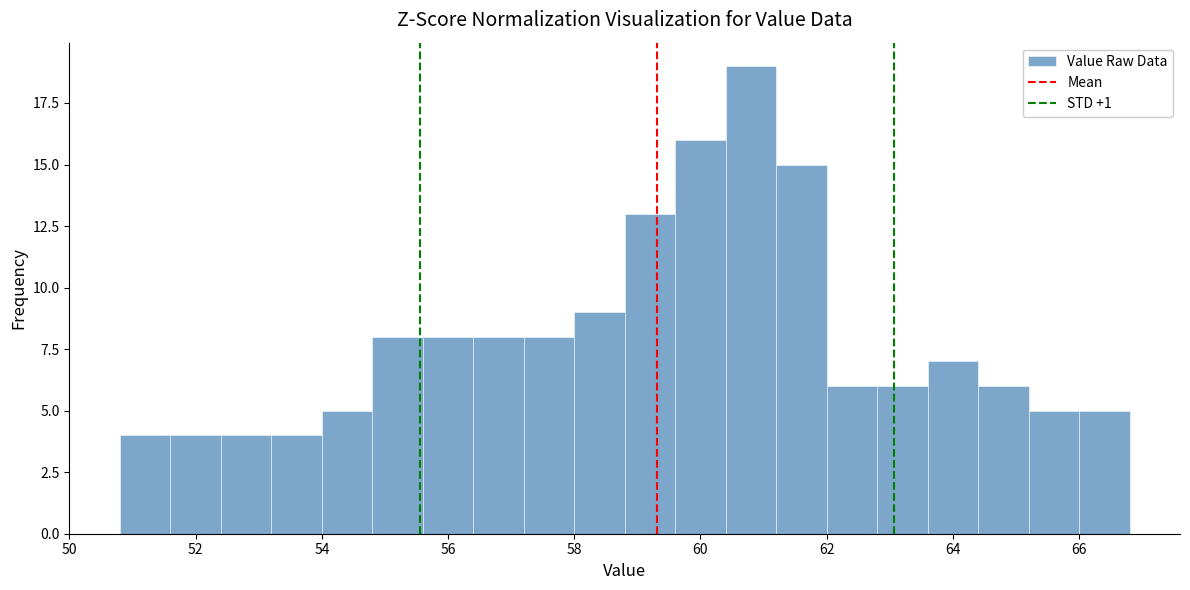

Reading left to right, list every bar in this chart as the range it spans on the x-axis followed by its height. The values are not printed on the chart, so give them approximately, as read against the axis.

50.8 to 51.6: 4
51.6 to 52.4: 4
52.4 to 53.2: 4
53.2 to 54.0: 4
54.0 to 54.8: 5
54.8 to 55.6: 8
55.6 to 56.4: 8
56.4 to 57.2: 8
57.2 to 58.0: 8
58.0 to 58.8: 9
58.8 to 59.6: 13
59.6 to 60.4: 16
60.4 to 61.2: 19
61.2 to 62.0: 15
62.0 to 62.8: 6
62.8 to 63.6: 6
63.6 to 64.4: 7
64.4 to 65.2: 6
65.2 to 66.0: 5
66.0 to 66.8: 5